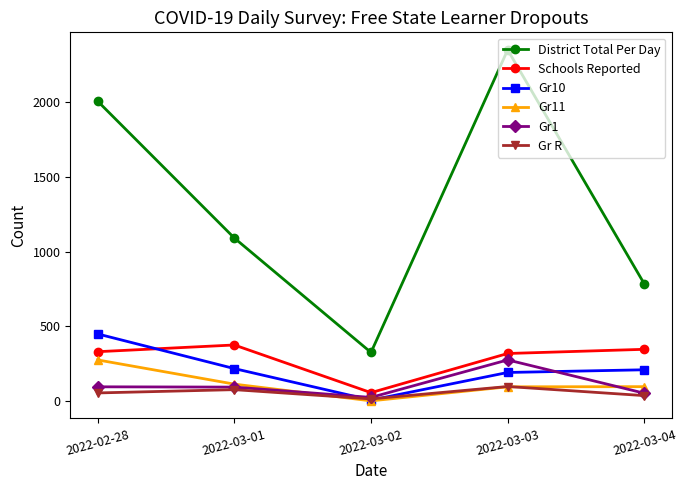

The value of Gr1 at 2022-03-04 is 52. True or false?

True